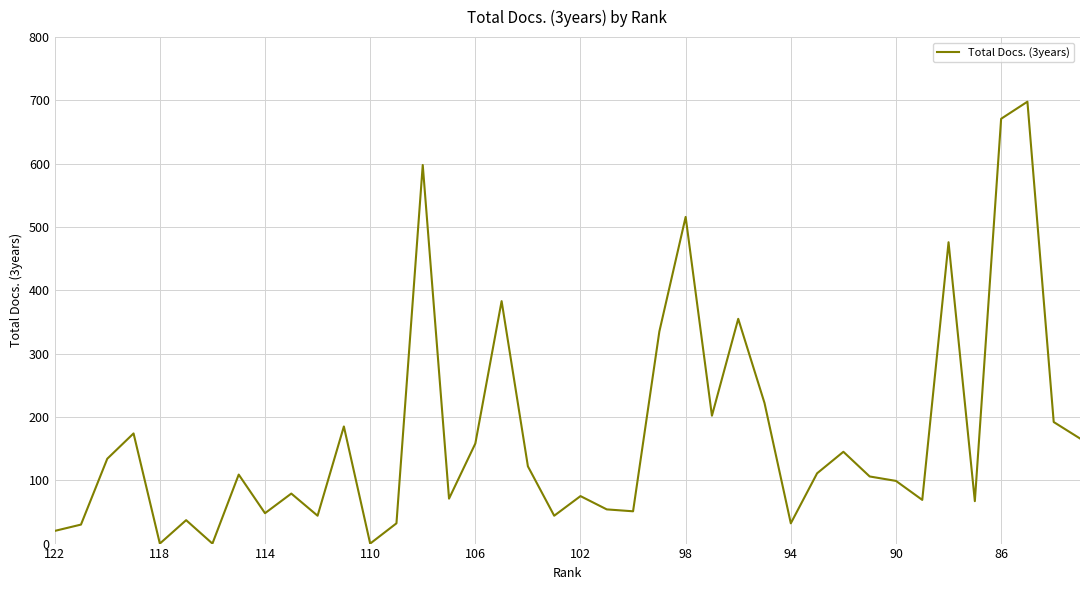

What is the difference between the maximum and minimum values?

698